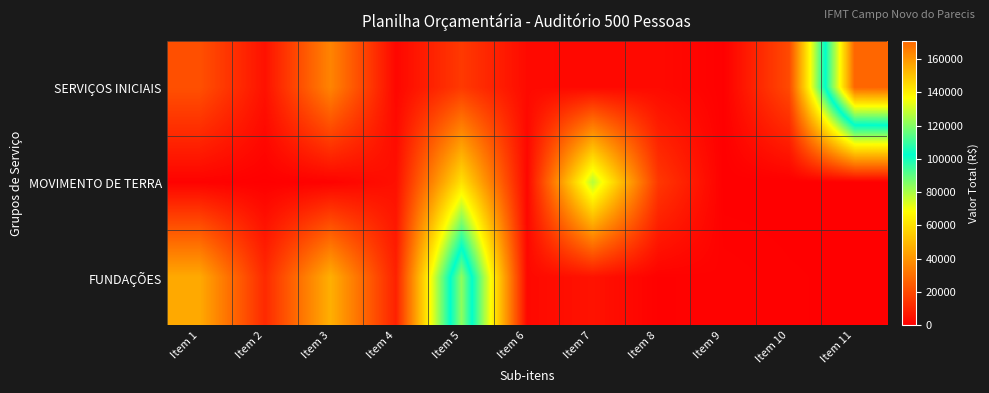

Reading left to right, list all the values displayed in this chart.

SERVIÇOS INICIAIS: Item 1=21683.2	Item 2=4745.4	Item 3=35681.1	Item 4=1946.0	Item 5=15492.9	Item 6=2850.1	Item 7=2411.2	Item 8=2957.2	Item 9=275.8	Item 10=20020.7	Item 11=170960.9
MOVIMENTO DE TERRA: Item 1=814.3	Item 2=159.7	Item 3=801.0	Item 4=4403.9	Item 5=60591.8	Item 6=2157.4	Item 7=78319.9	Item 8=15148.8	Item 9=0.0	Item 10=0.0	Item 11=0.0
FUNDAÇÕES: Item 1=45701.0	Item 2=11140.0	Item 3=47247.4	Item 4=8923.8	Item 5=121675.6	Item 6=2522.5	Item 7=5196.9	Item 8=563.7	Item 9=959.5	Item 10=415.7	Item 11=143.1